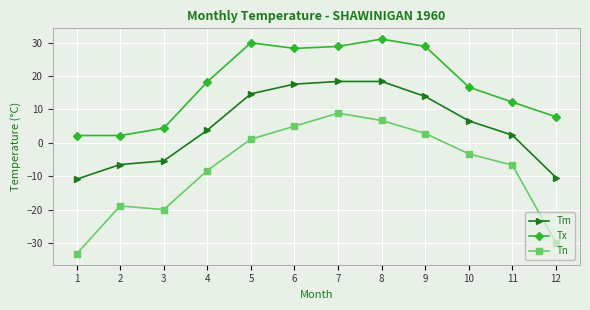

What is the difference between the Tn values at 2 and 10?

15.6